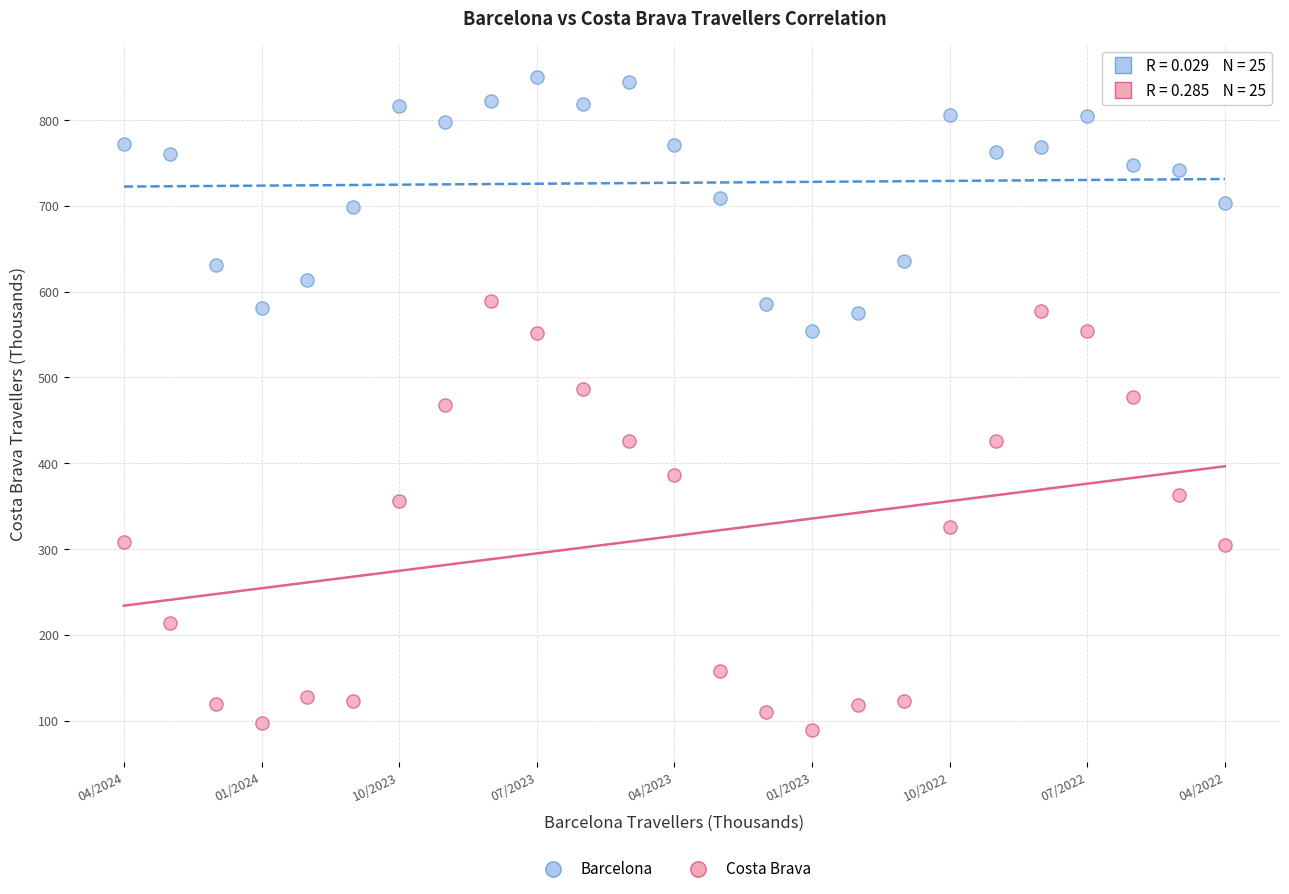

Across all data points, what is the range of Y values (max minus min)?

761.0